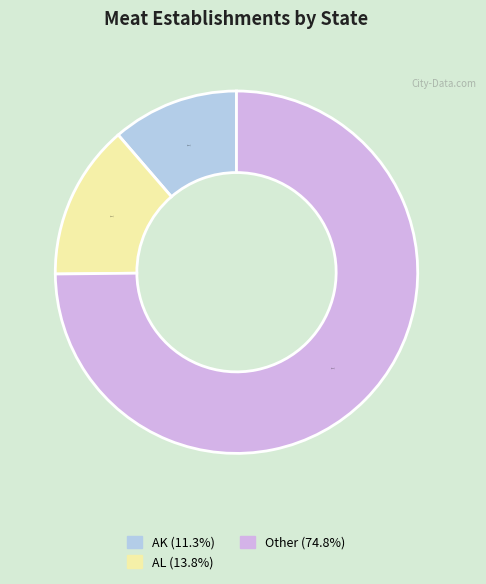

True or false: AK accounts for 24% of the total.

False